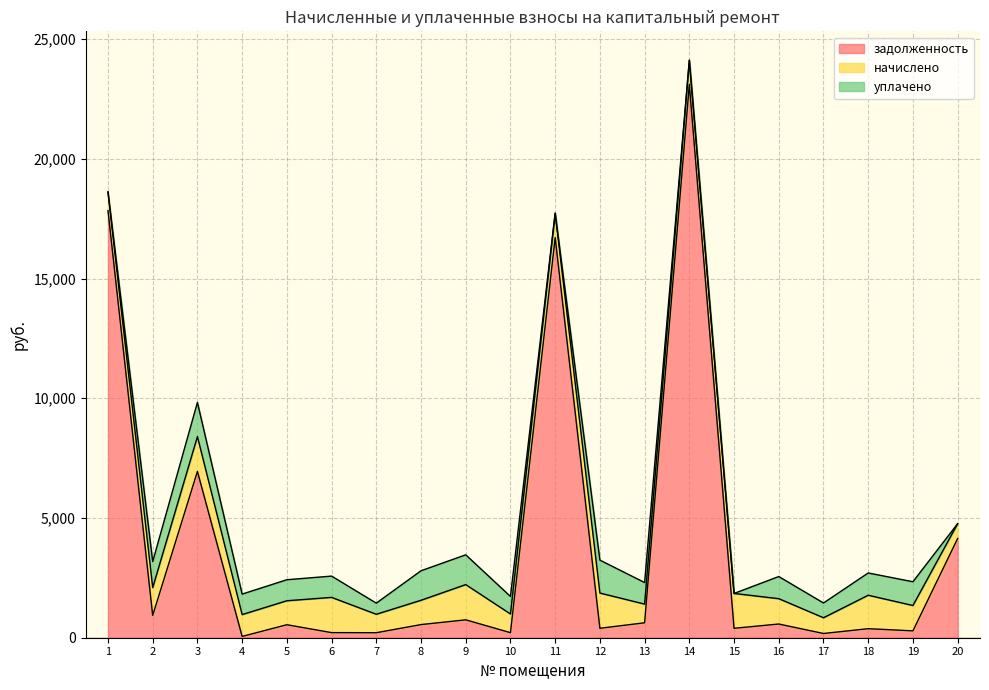

What are all the series names shown in the legend?

задолженность, начислено, уплачено